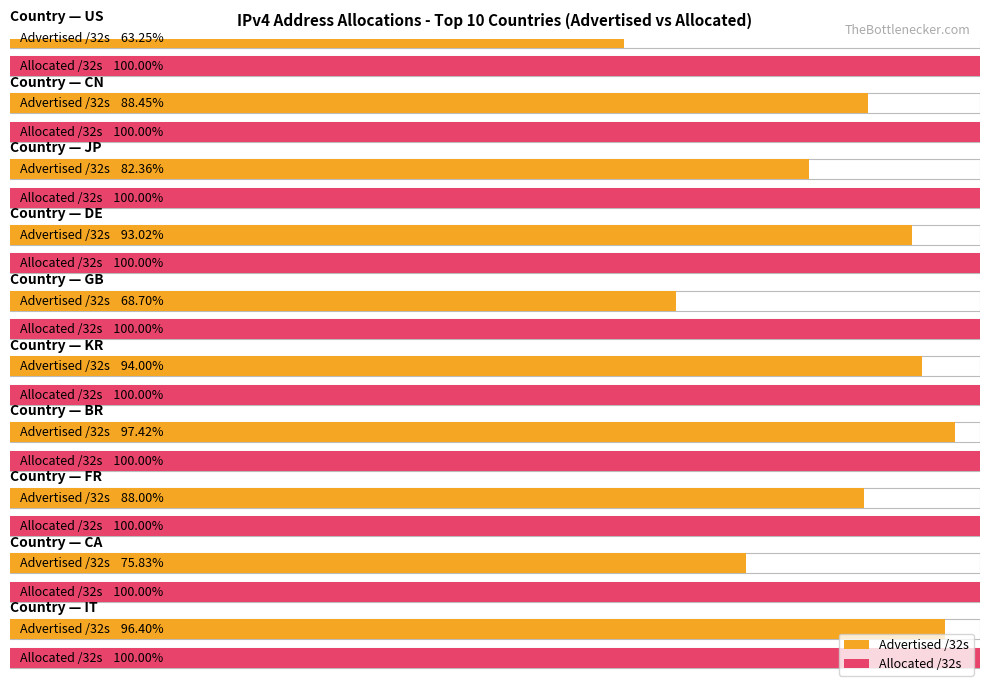

What is the total value across all series at US?

2621835936